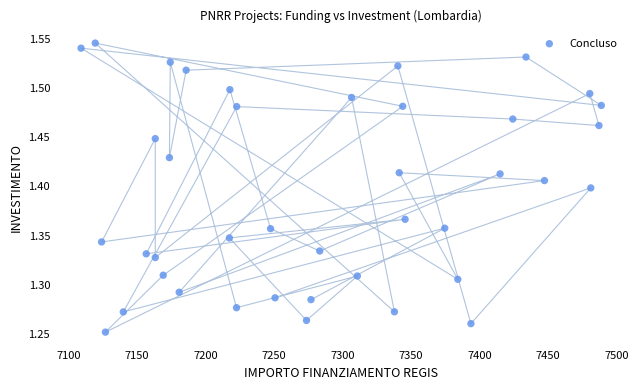

What is the range of X values (max minus min)?

379.7